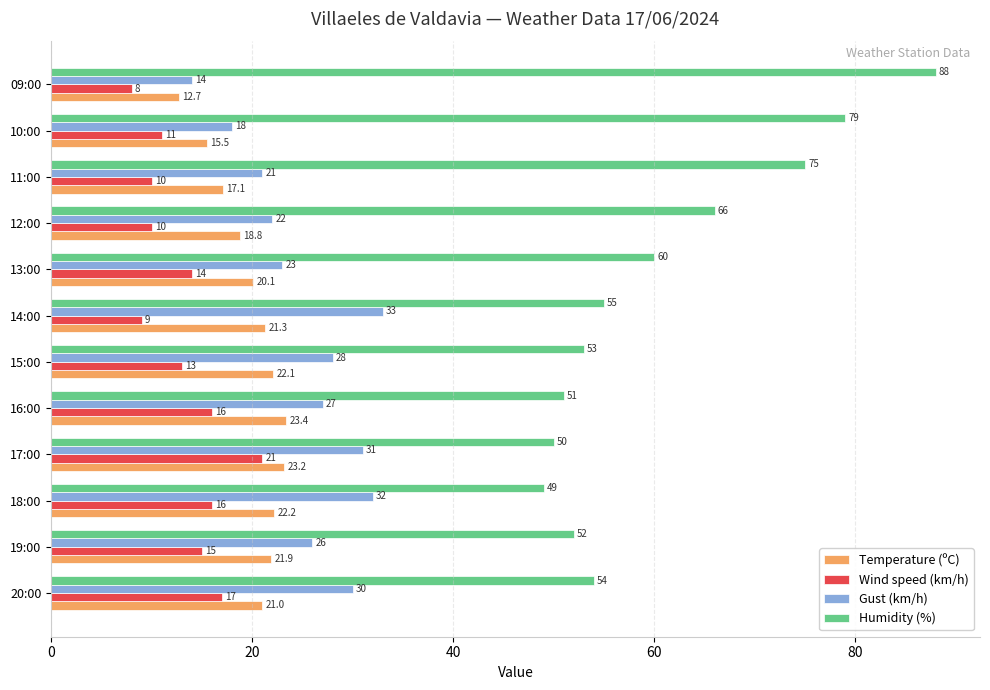

Which series has the largest range (max minus min)?

Humidity (%)